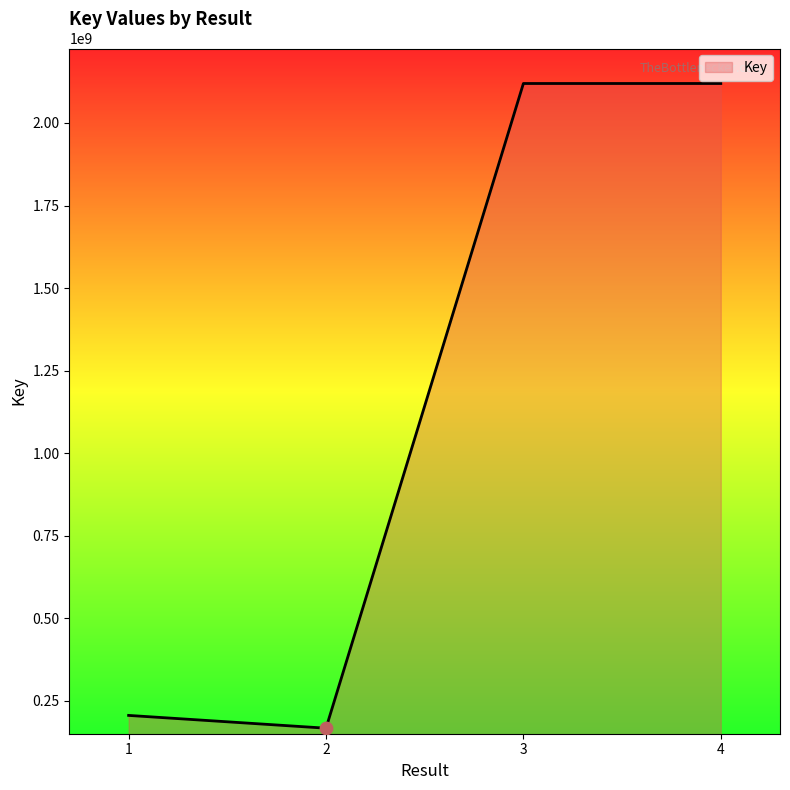

Approximately how many times larger is the value at 1 compared to 4?

0.1